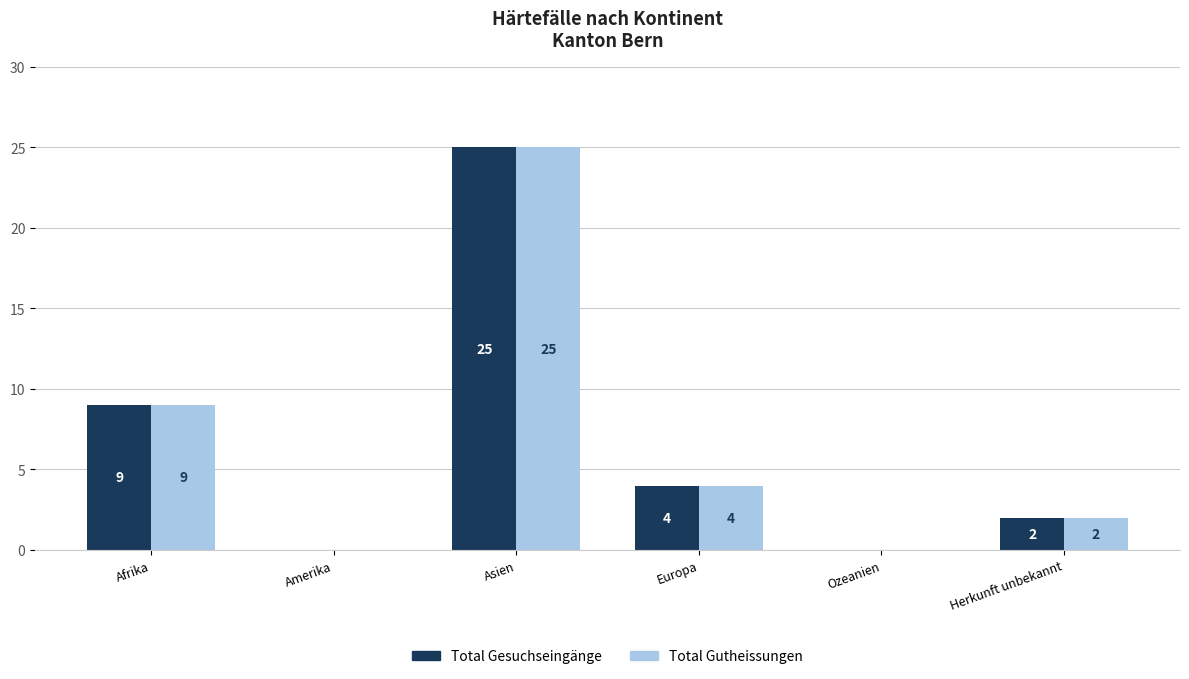

What is the sum of all Total Gutheissungen values?

40